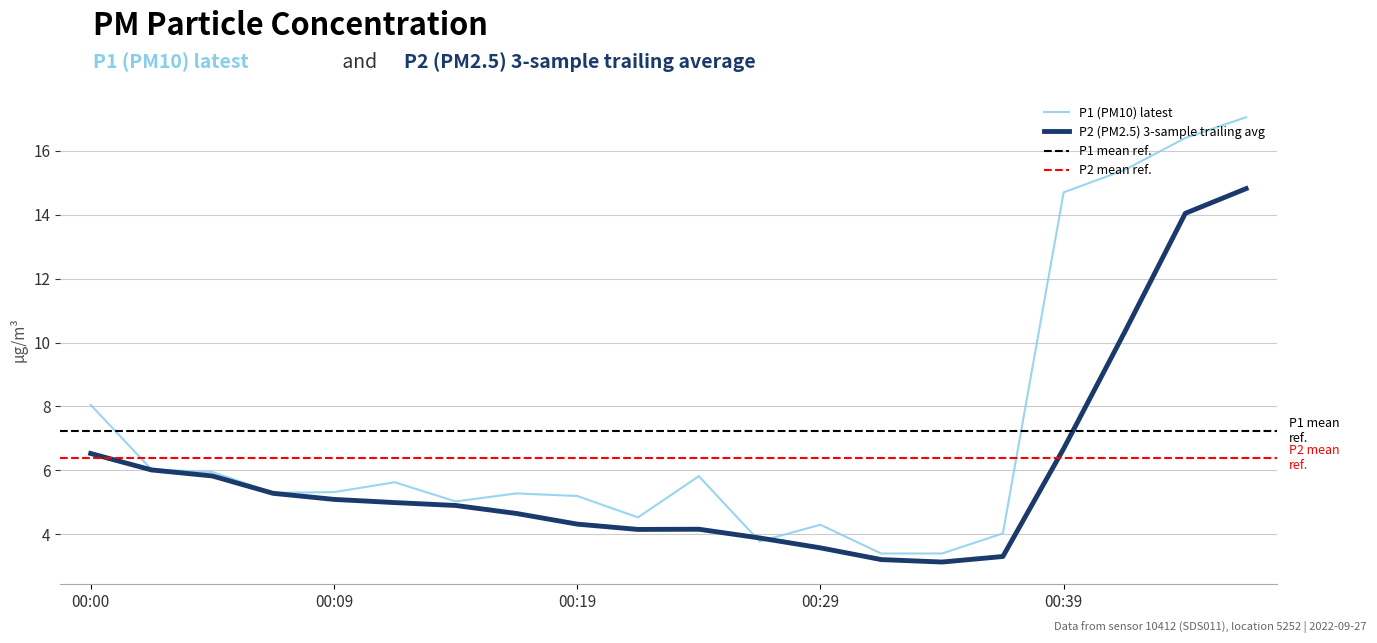

At which label is P1 (PM10) latest closest to 10?

00:00